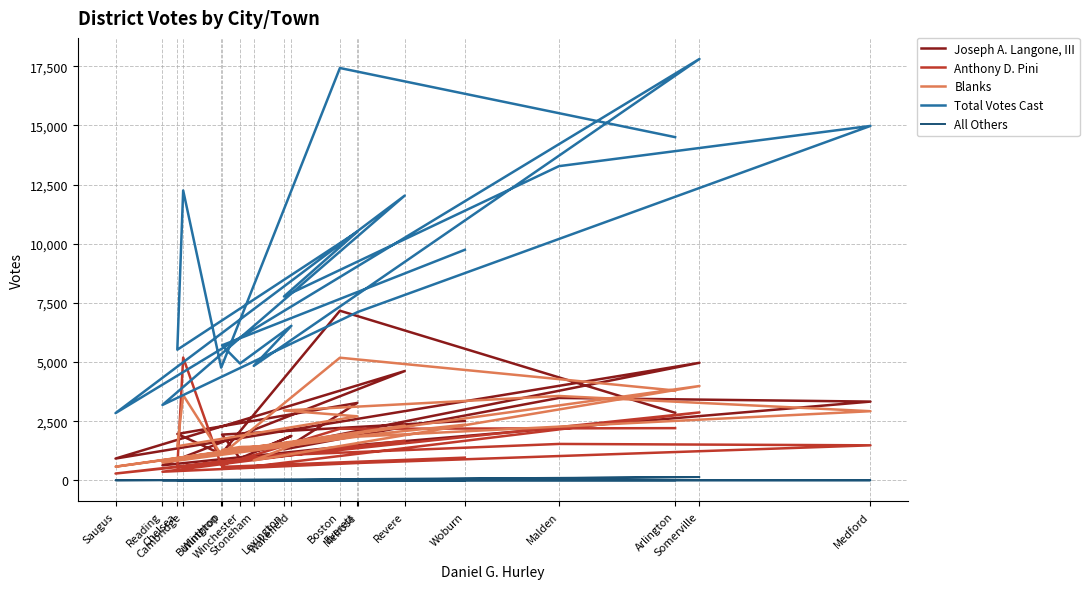

True or false: All Others and Total Votes Cast cross at least once.

False